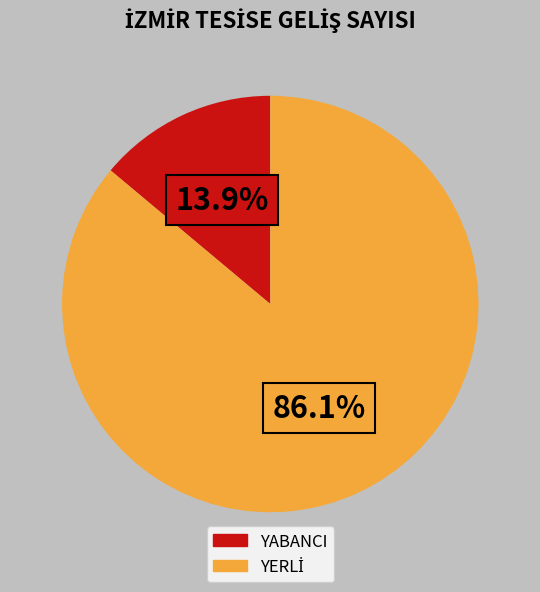

Is there a majority slice in this chart?

Yes